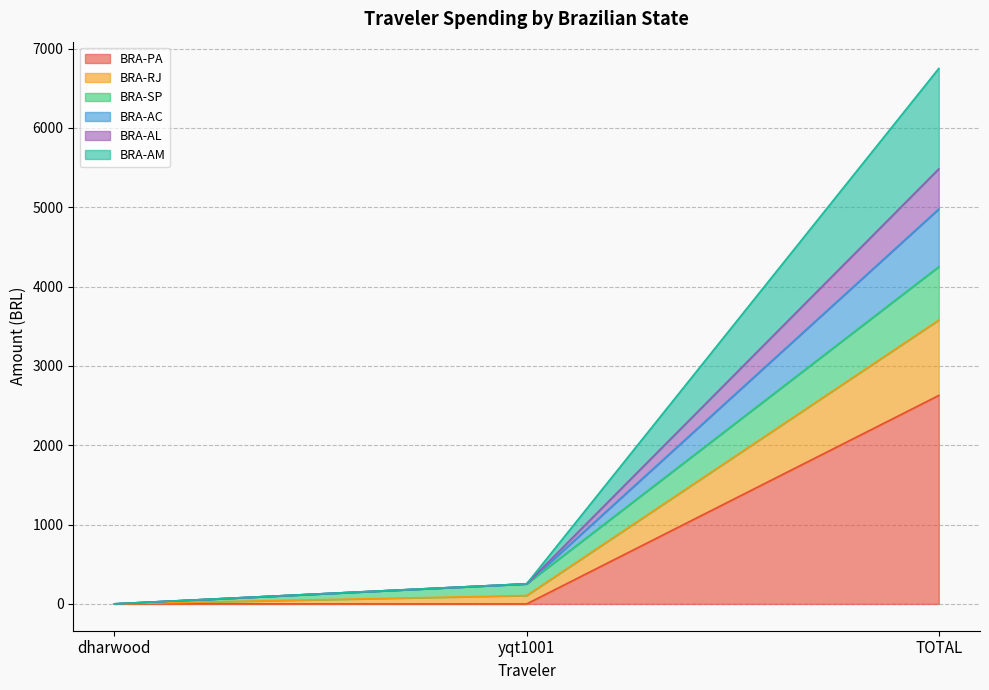

List the labels in order of BRA-PA value, largest first.

TOTAL, dharwood, yqt1001